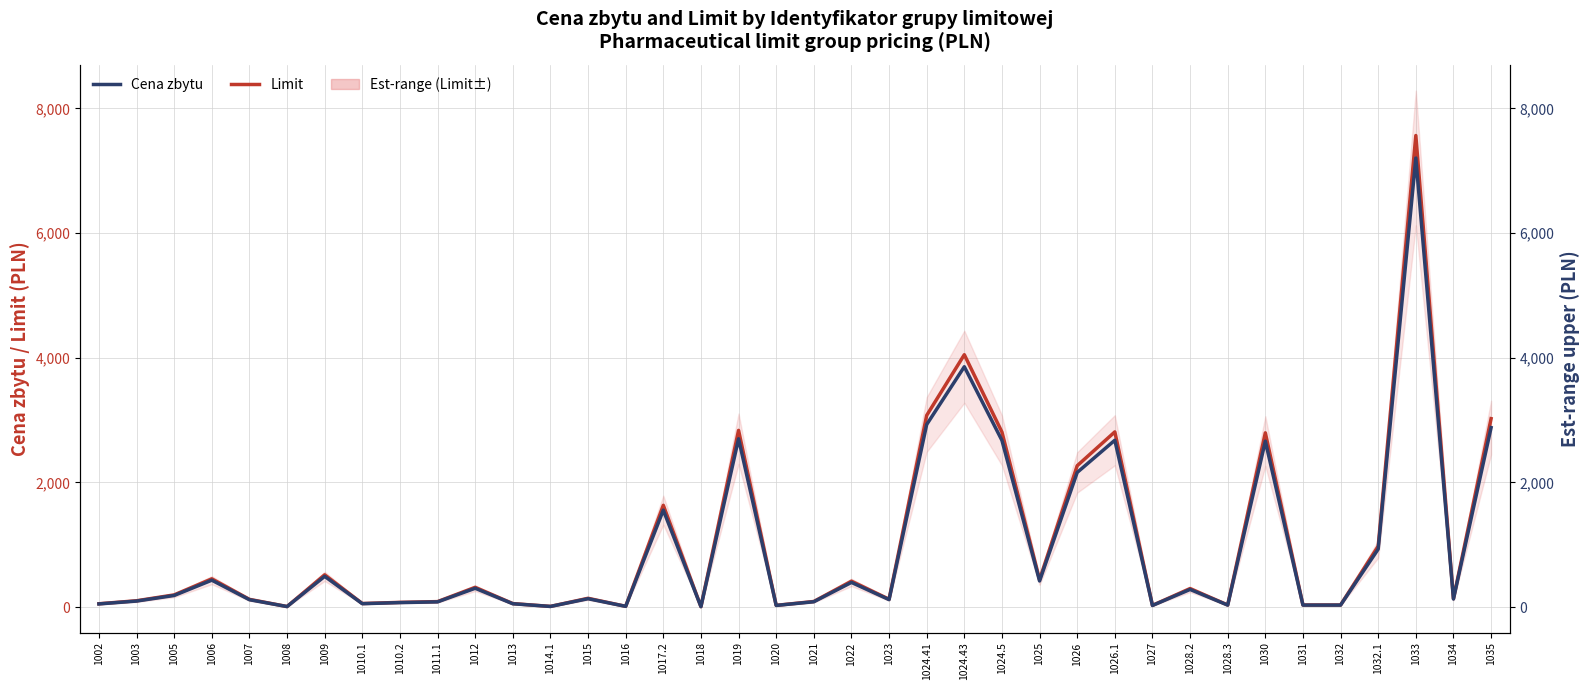

Reading left to right, extract all data points from this chart.

Limit: 1002=53.9	1003=102.1	1005=196.2	1006=453.6	1007=124.7	1008=9.5	1009=518.0	1010.1=57.7	1010.2=76.2	1011.1=88.5	1012=317.5	1013=56.7	1014.1=11.5	1015=141.8	1016=12.9	1017.2=1633.0	1018=7.9	1019=2835.0	1020=28.4	1021=90.4	1022=416.1	1023=126.4	1024.41=3075.1	1024.43=4048.4	1024.5=2807.8	1025=440.7	1026=2268.0	1026.1=2810.5	1027=27.8	1028.2=297.7	1028.3=34.0	1030=2795.3	1031=34.0	1032=34.0	1032.1=977.4	1033=7563.2	1034=136.1	1035=3022.4
Cena zbytu: 1002=51.3	1003=97.2	1005=186.8	1006=432.0	1007=118.8	1008=9.0	1009=493.3	1010.1=55.0	1010.2=72.5	1011.1=84.2	1012=302.4	1013=54.0	1014.1=10.9	1015=135.0	1016=12.3	1017.2=1555.2	1018=7.6	1019=2700.0	1020=27.0	1021=86.1	1022=396.3	1023=120.4	1024.41=2928.7	1024.43=3855.6	1024.5=2674.1	1025=419.8	1026=2160.0	1026.1=2676.7	1027=26.5	1028.2=283.5	1028.3=32.4	1030=2662.2	1031=32.4	1032=32.4	1032.1=930.9	1033=7203.1	1034=129.6	1035=2878.5